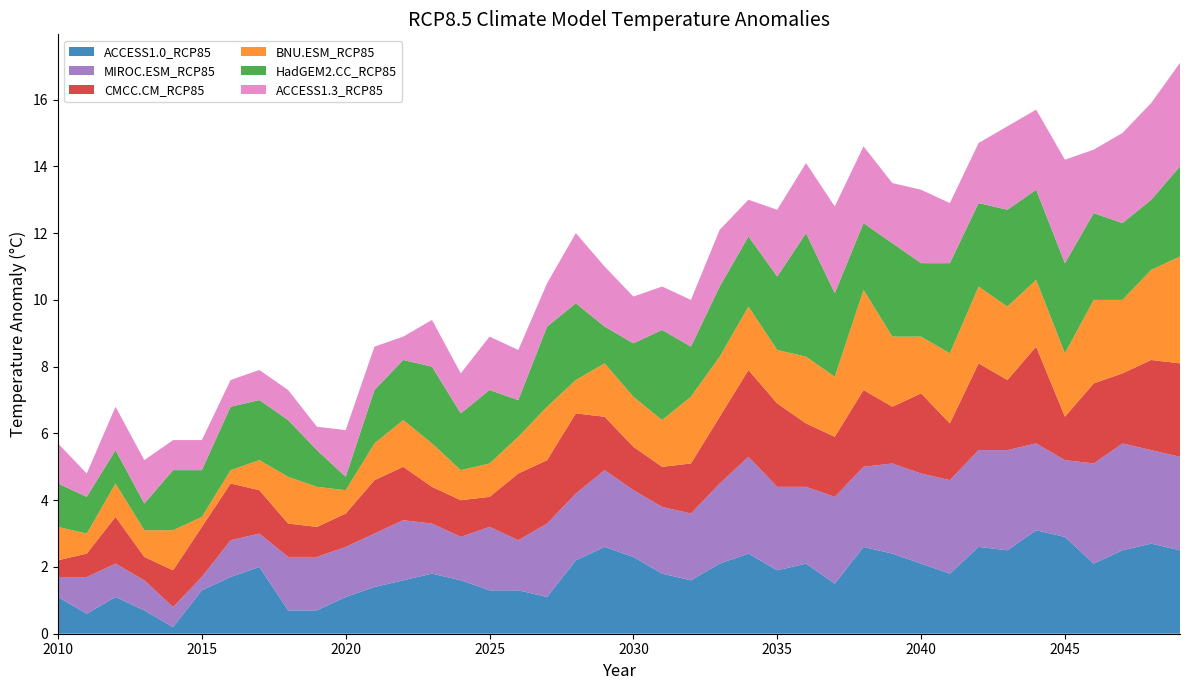

Reading right to left, extract all data points from this chart.

ACCESS1.0_RCP85: 2049=2.5	2048=2.7	2047=2.5	2046=2.1	2045=2.9	2044=3.1	2043=2.5	2042=2.6	2041=1.8	2040=2.1	2039=2.4	2038=2.6	2037=1.5	2036=2.1	2035=1.9	2034=2.4	2033=2.1	2032=1.6	2031=1.8	2030=2.3	2029=2.6	2028=2.2	2027=1.1	2026=1.3	2025=1.3	2024=1.6	2023=1.8	2022=1.6	2021=1.4	2020=1.1	2019=0.7	2018=0.7	2017=2.0	2016=1.7	2015=1.3	2014=0.2	2013=0.7	2012=1.1	2011=0.6	2010=1.1
MIROC.ESM_RCP85: 2049=2.8	2048=2.8	2047=3.2	2046=3.0	2045=2.3	2044=2.6	2043=3.0	2042=2.9	2041=2.8	2040=2.7	2039=2.7	2038=2.4	2037=2.6	2036=2.3	2035=2.5	2034=2.9	2033=2.4	2032=2.0	2031=2.0	2030=2.0	2029=2.3	2028=2.0	2027=2.2	2026=1.5	2025=1.9	2024=1.3	2023=1.5	2022=1.8	2021=1.6	2020=1.5	2019=1.6	2018=1.6	2017=1.0	2016=1.1	2015=0.4	2014=0.6	2013=0.9	2012=1.0	2011=1.1	2010=0.6
CMCC.CM_RCP85: 2049=2.8	2048=2.7	2047=2.1	2046=2.4	2045=1.3	2044=2.9	2043=2.1	2042=2.6	2041=1.7	2040=2.4	2039=1.7	2038=2.3	2037=1.8	2036=1.9	2035=2.5	2034=2.6	2033=2.0	2032=1.5	2031=1.2	2030=1.3	2029=1.6	2028=2.4	2027=1.9	2026=2.0	2025=0.9	2024=1.1	2023=1.1	2022=1.6	2021=1.6	2020=1.0	2019=0.9	2018=1.0	2017=1.3	2016=1.7	2015=1.5	2014=1.1	2013=0.7	2012=1.4	2011=0.7	2010=0.5
BNU.ESM_RCP85: 2049=3.2	2048=2.7	2047=2.2	2046=2.5	2045=1.9	2044=2.0	2043=2.2	2042=2.3	2041=2.1	2040=1.7	2039=2.1	2038=3.0	2037=1.8	2036=2.0	2035=1.6	2034=1.9	2033=1.8	2032=2.0	2031=1.4	2030=1.5	2029=1.6	2028=1.0	2027=1.6	2026=1.1	2025=1.0	2024=0.9	2023=1.3	2022=1.4	2021=1.1	2020=0.7	2019=1.2	2018=1.4	2017=0.9	2016=0.4	2015=0.3	2014=1.2	2013=0.8	2012=1.0	2011=0.6	2010=1.0
HadGEM2.CC_RCP85: 2049=2.7	2048=2.1	2047=2.3	2046=2.6	2045=2.7	2044=2.7	2043=2.9	2042=2.5	2041=2.7	2040=2.2	2039=2.8	2038=2.0	2037=2.5	2036=3.7	2035=2.2	2034=2.1	2033=2.1	2032=1.5	2031=2.7	2030=1.6	2029=1.1	2028=2.3	2027=2.4	2026=1.1	2025=2.2	2024=1.7	2023=2.3	2022=1.8	2021=1.6	2020=0.4	2019=1.1	2018=1.7	2017=1.8	2016=1.9	2015=1.4	2014=1.8	2013=0.8	2012=1.0	2011=1.1	2010=1.3
ACCESS1.3_RCP85: 2049=3.1	2048=2.9	2047=2.7	2046=1.9	2045=3.1	2044=2.4	2043=2.5	2042=1.8	2041=1.8	2040=2.2	2039=1.8	2038=2.3	2037=2.6	2036=2.1	2035=2.0	2034=1.1	2033=1.7	2032=1.4	2031=1.3	2030=1.4	2029=1.8	2028=2.1	2027=1.3	2026=1.5	2025=1.6	2024=1.2	2023=1.4	2022=0.7	2021=1.3	2020=1.4	2019=0.7	2018=0.9	2017=0.9	2016=0.8	2015=0.9	2014=0.9	2013=1.3	2012=1.3	2011=0.7	2010=1.2